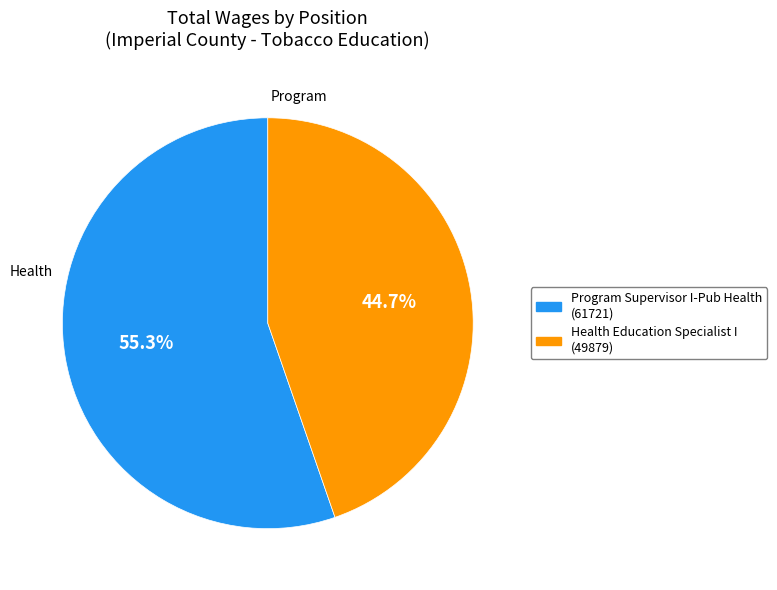

Is Program Supervisor I-Pub Health the majority of the pie?

Yes